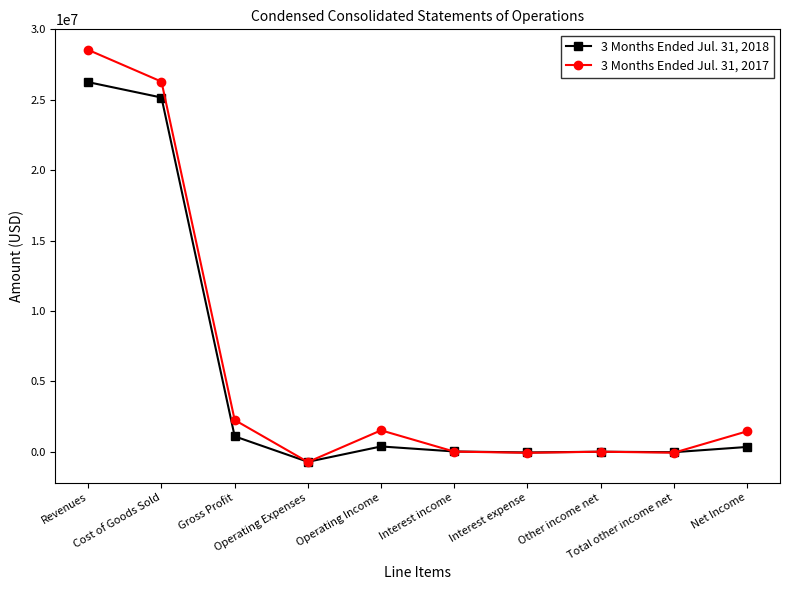

True or false: 3 Months Ended Jul. 31, 2018 has a value of 360 at Other income net.

True